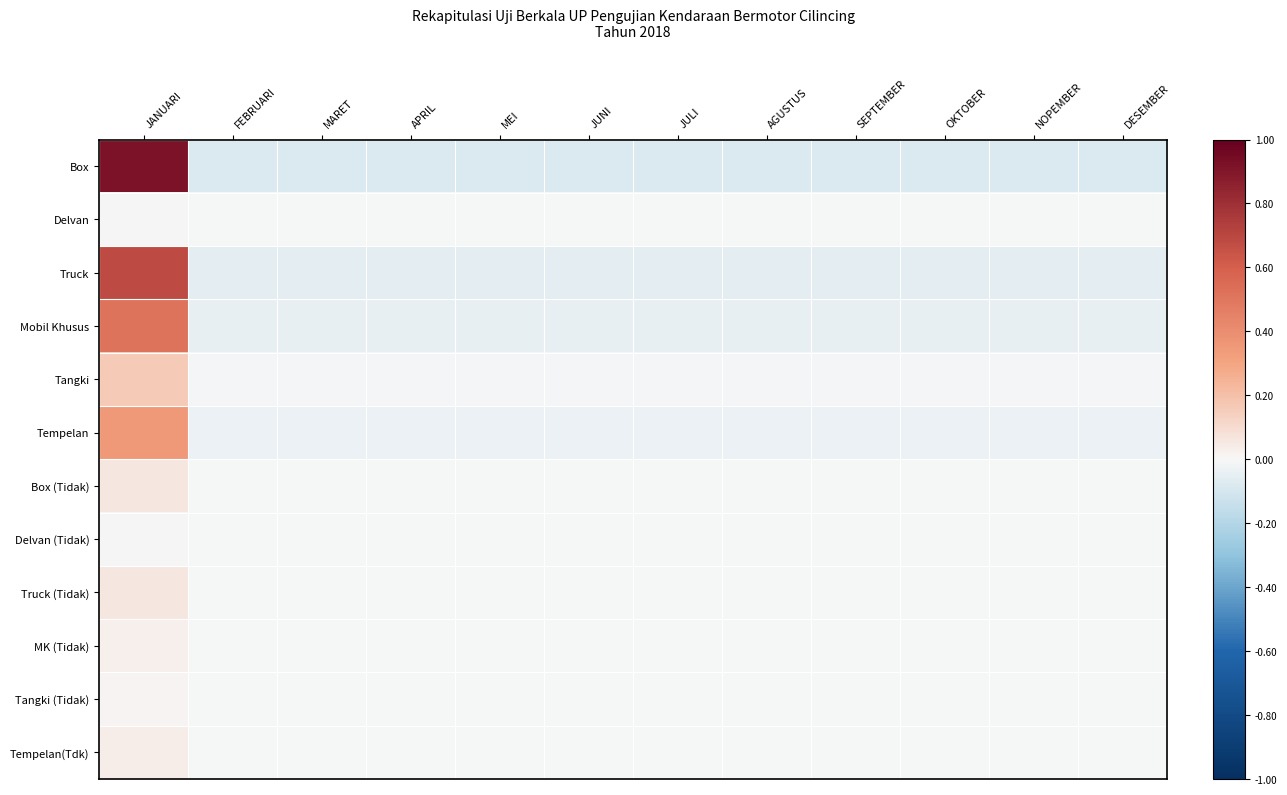

What is the greatest value displayed?

0.9